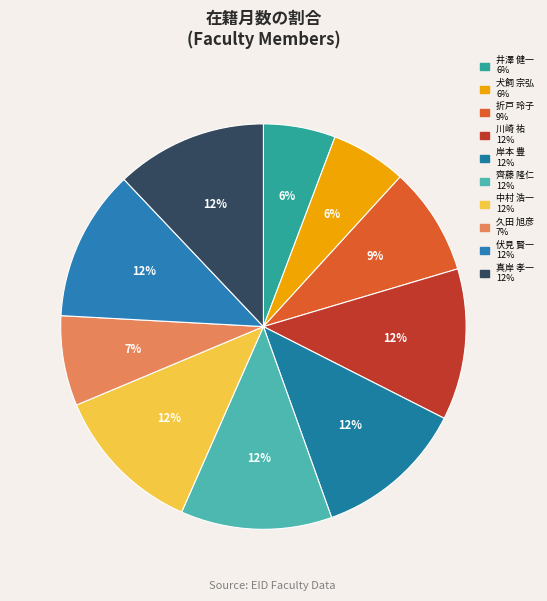

How many slices are in this pie chart?

10